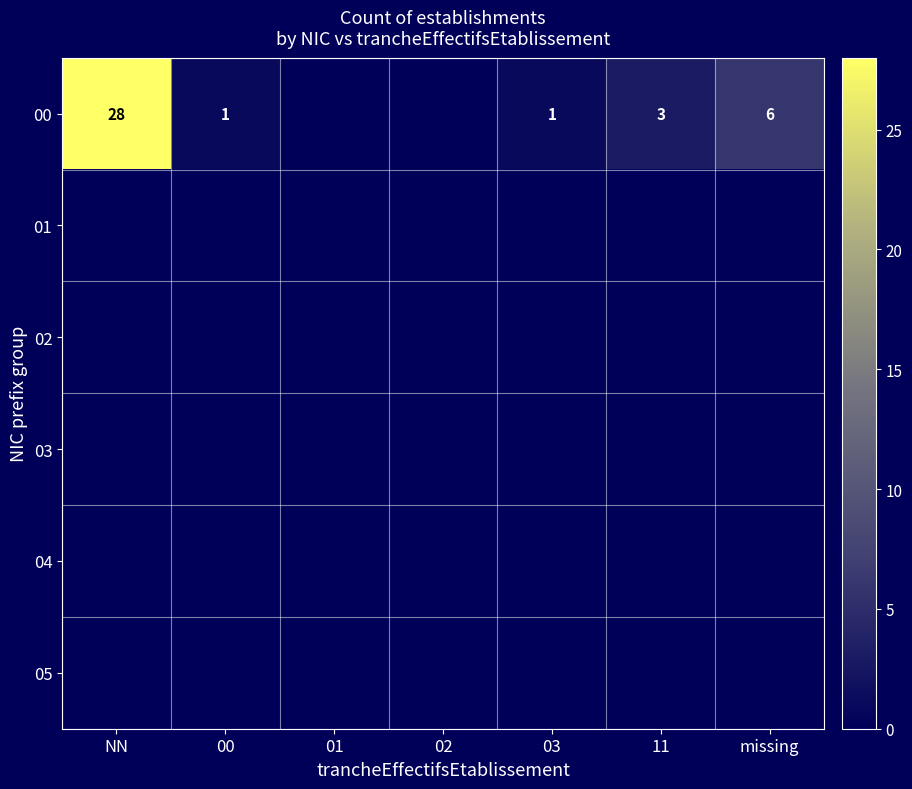

The 00 series shows 1 at 03. True or false?

True